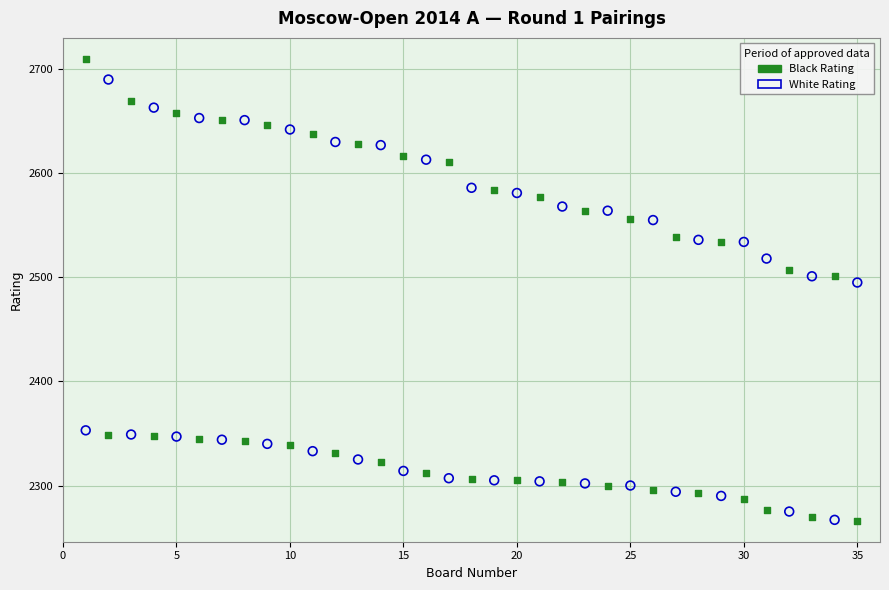

In the Black Rating series, what Y value is closest to 2488?

2501